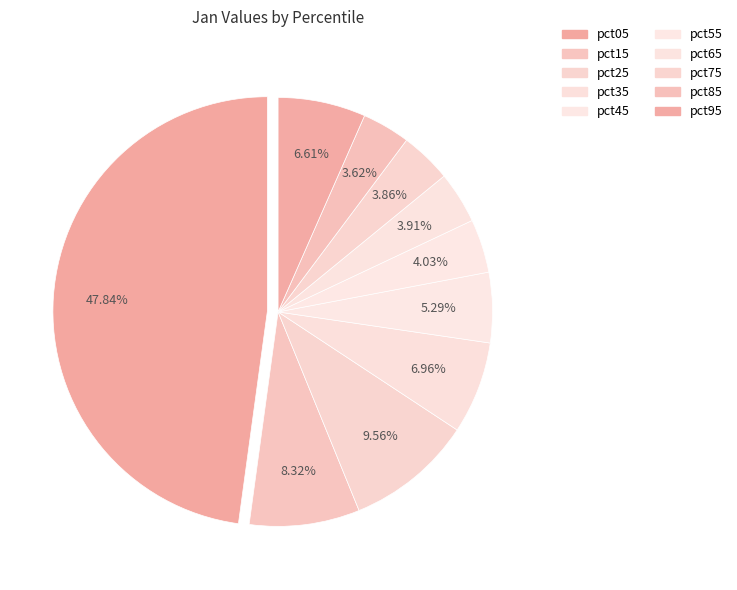

The pct35 slice represents 16% of the pie. True or false?

False